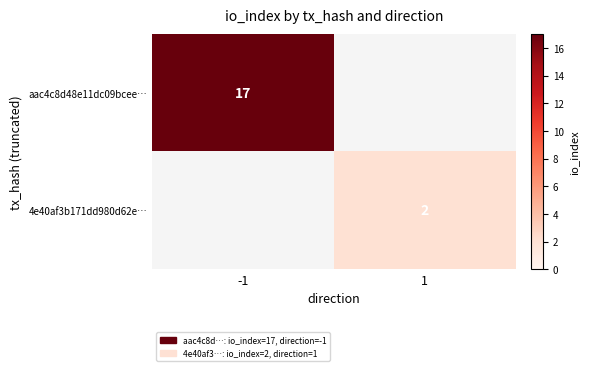

At how many categories does at least one series exceed 5?

1